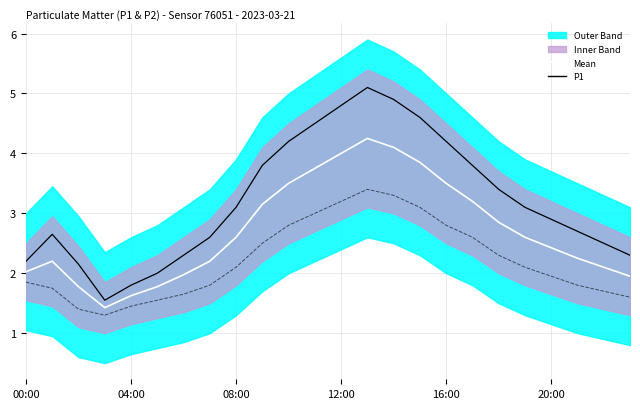

How many data points in P1 are above 3?

12